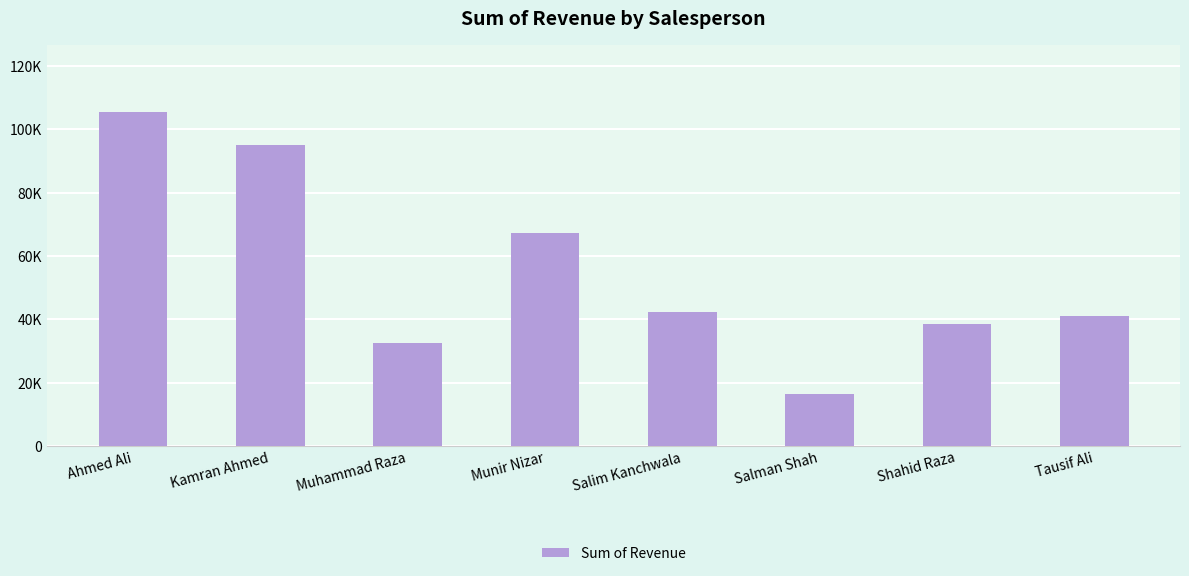

Which label corresponds to the largest value in the chart?

Ahmed Ali